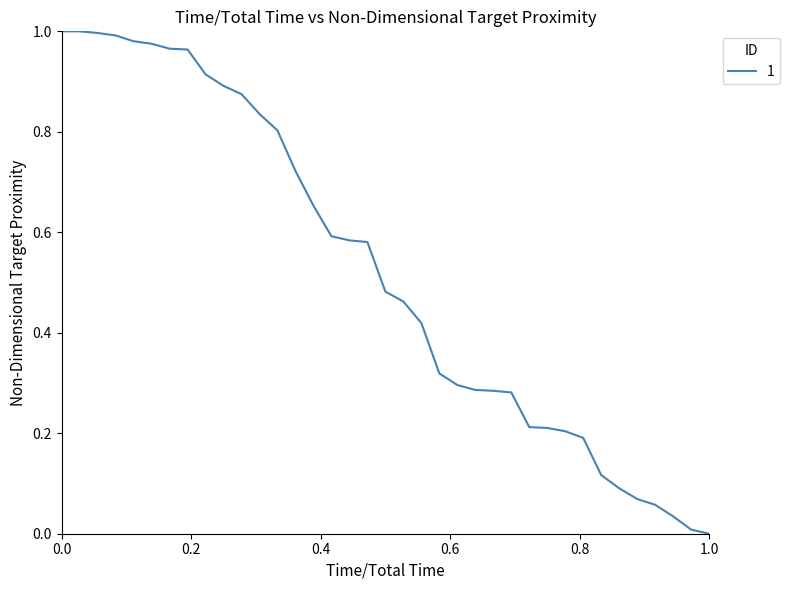

How many values exceed 0?

36